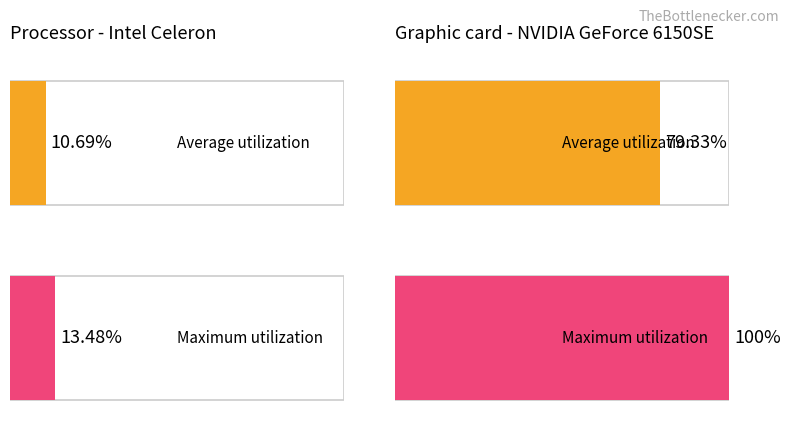

What is the difference between the maximum and minimum values in the Average utilization series?

68.6